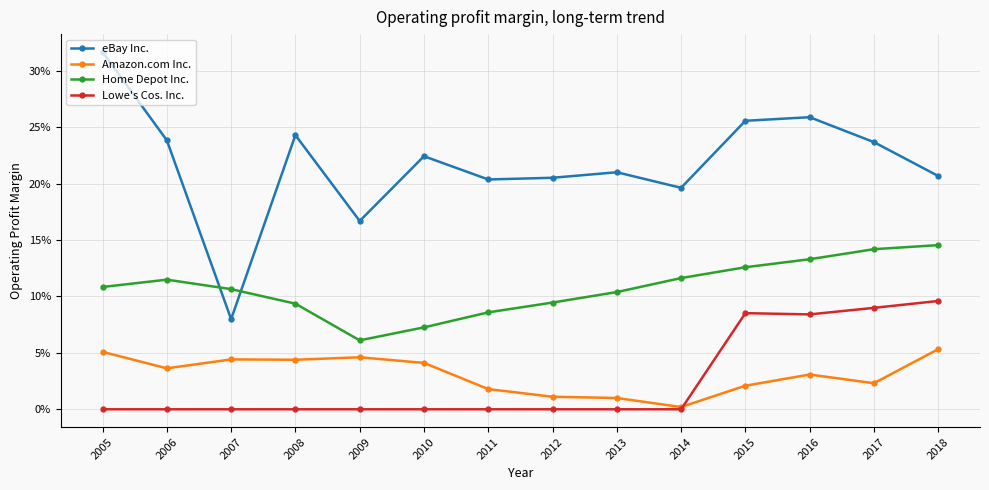

True or false: Amazon.com Inc. has more than 2 points higher than both neighbors.

True